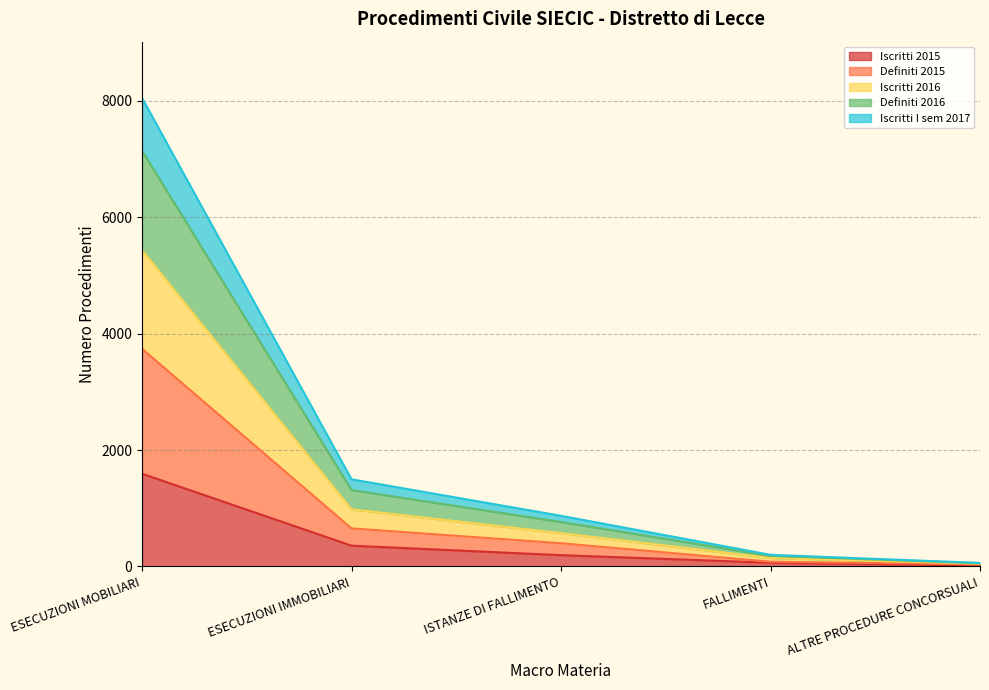

Where does the Iscritti 2015 series first go above 194?

ESECUZIONI MOBILIARI